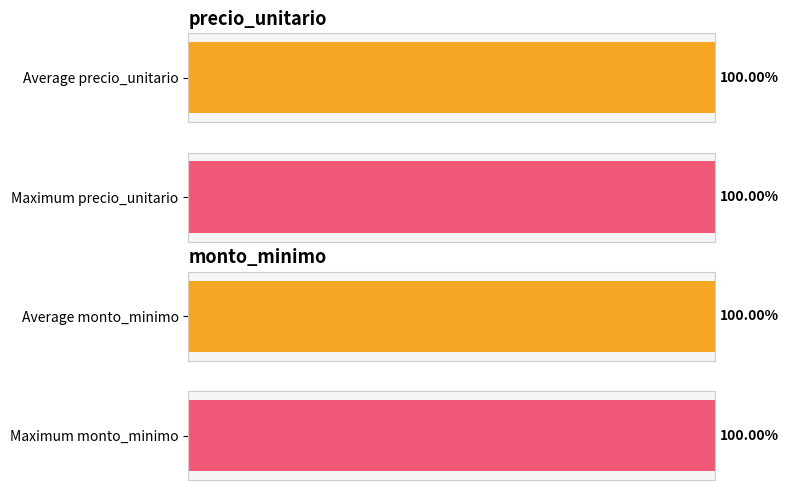

At how many categories does at least one series exceed 3687211?

1